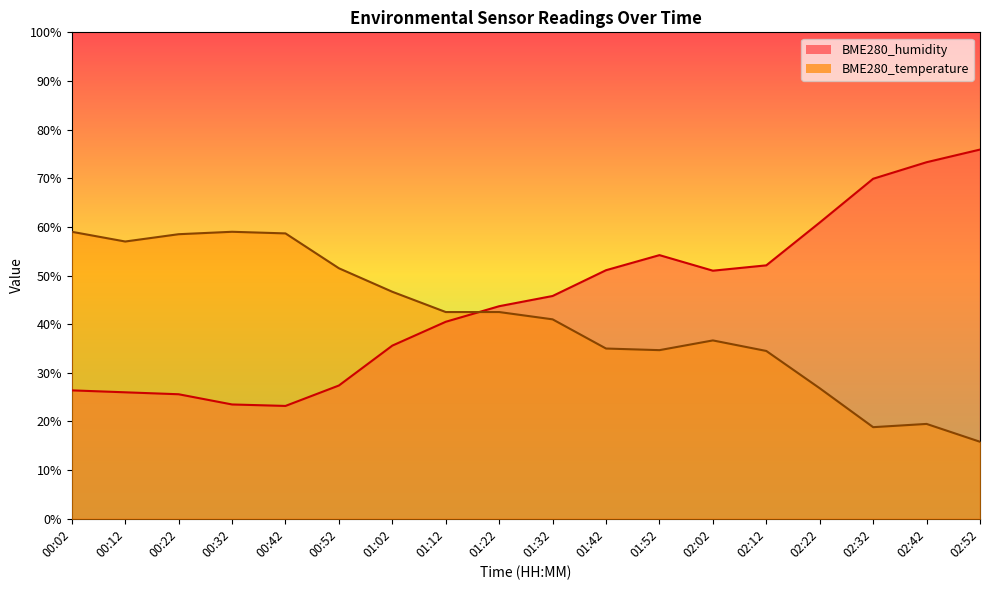

Read the BME280_humidity value at 00:32.

23.5